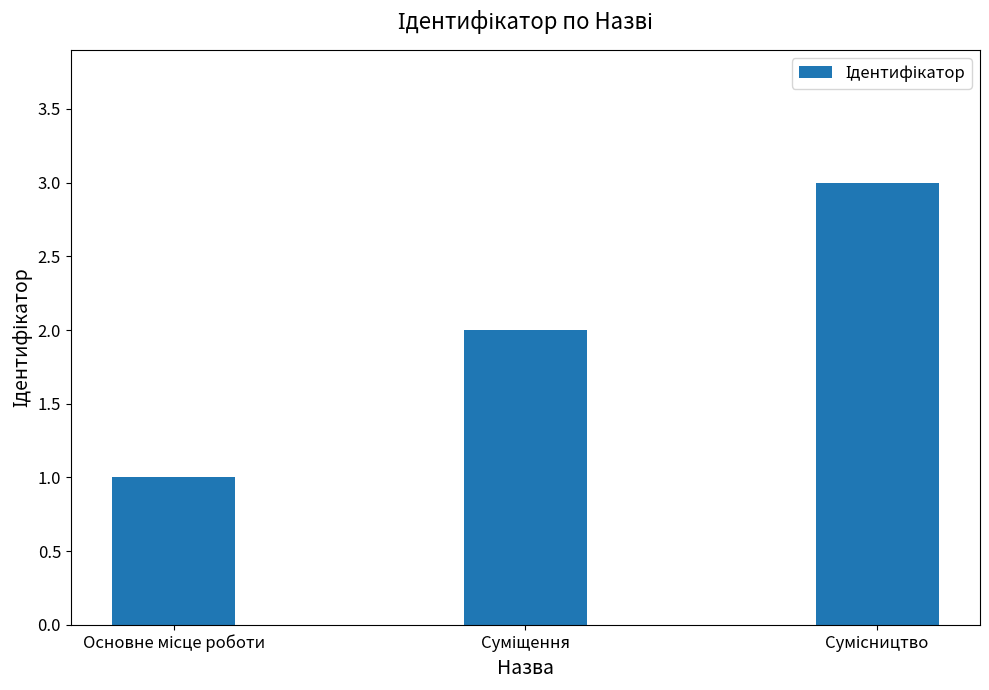

What is the greatest value displayed?

3